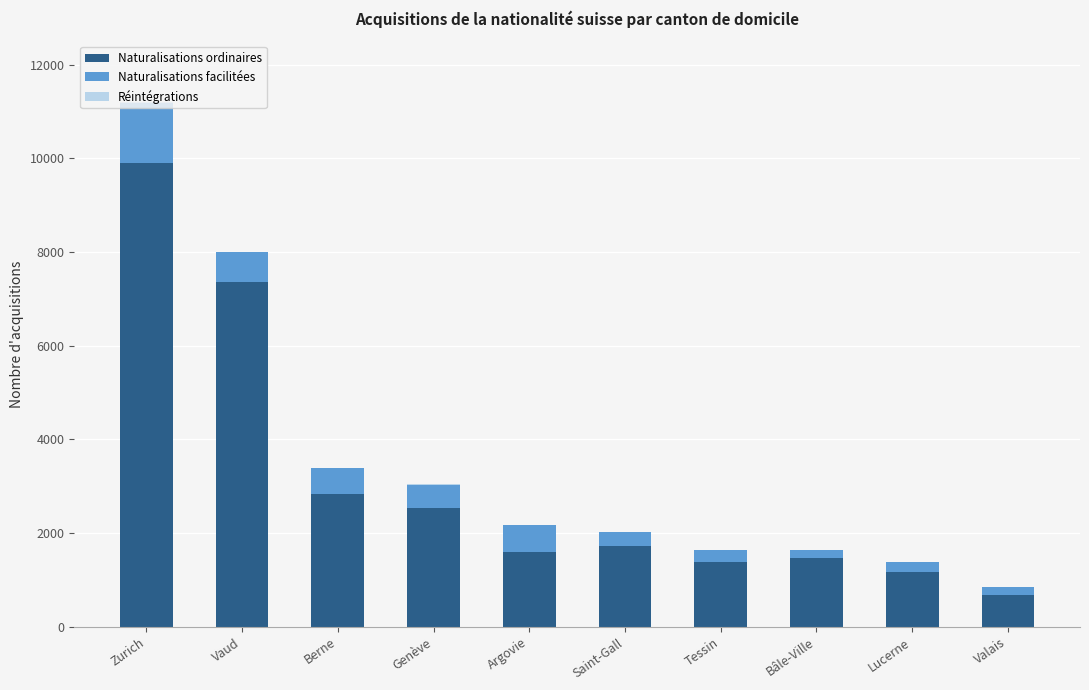

The value of Naturalisations ordinaires at Genève is 2543. True or false?

True